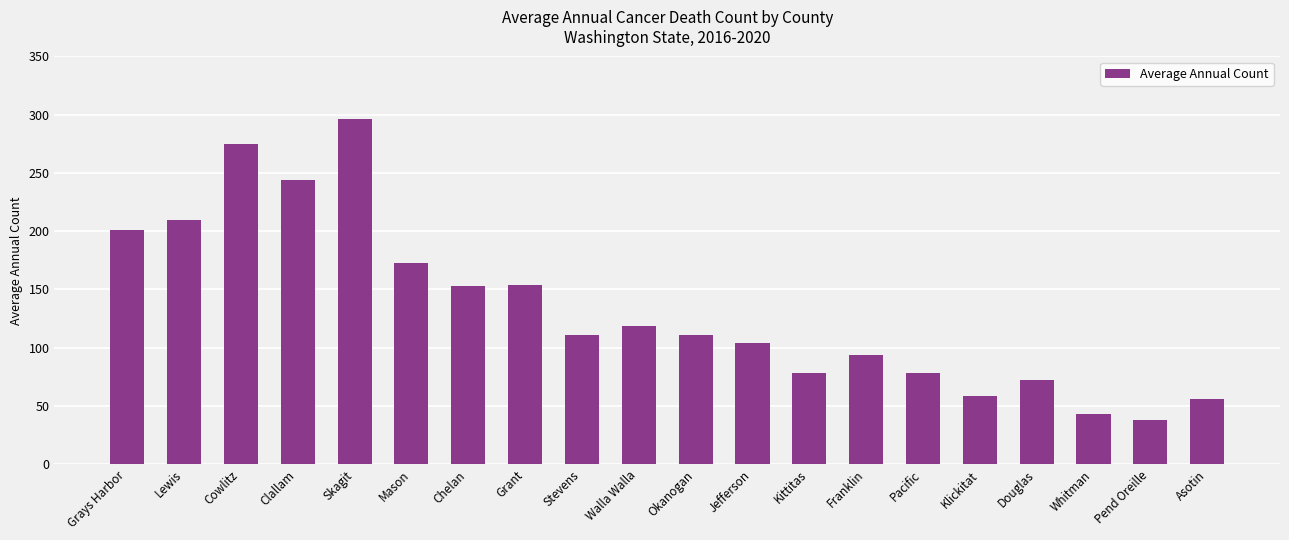

Between Kittitas and Okanogan, which is larger?

Okanogan